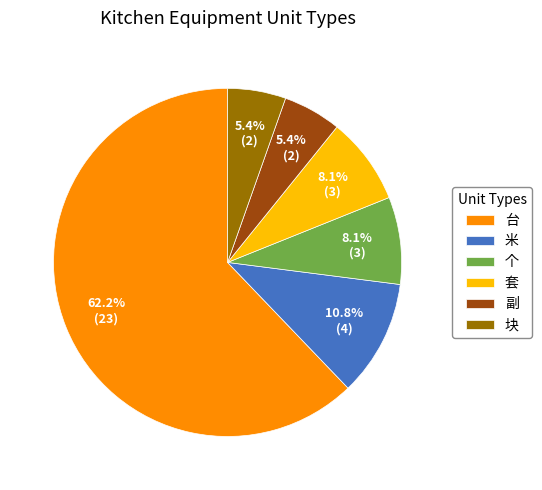

To the nearest percent, what is the difference between the largest and smallest slice percentages?

57%